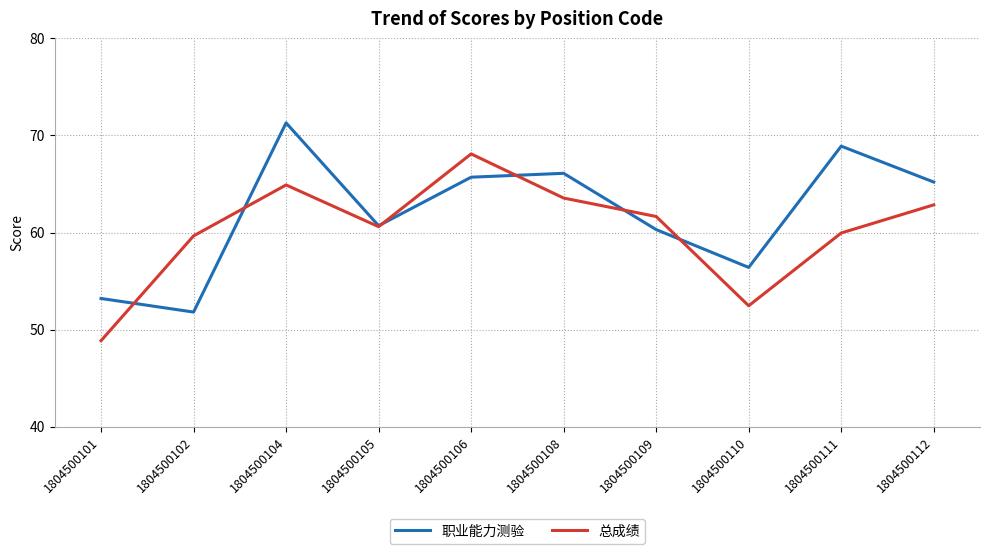

What is the maximum value shown in the chart?

71.3